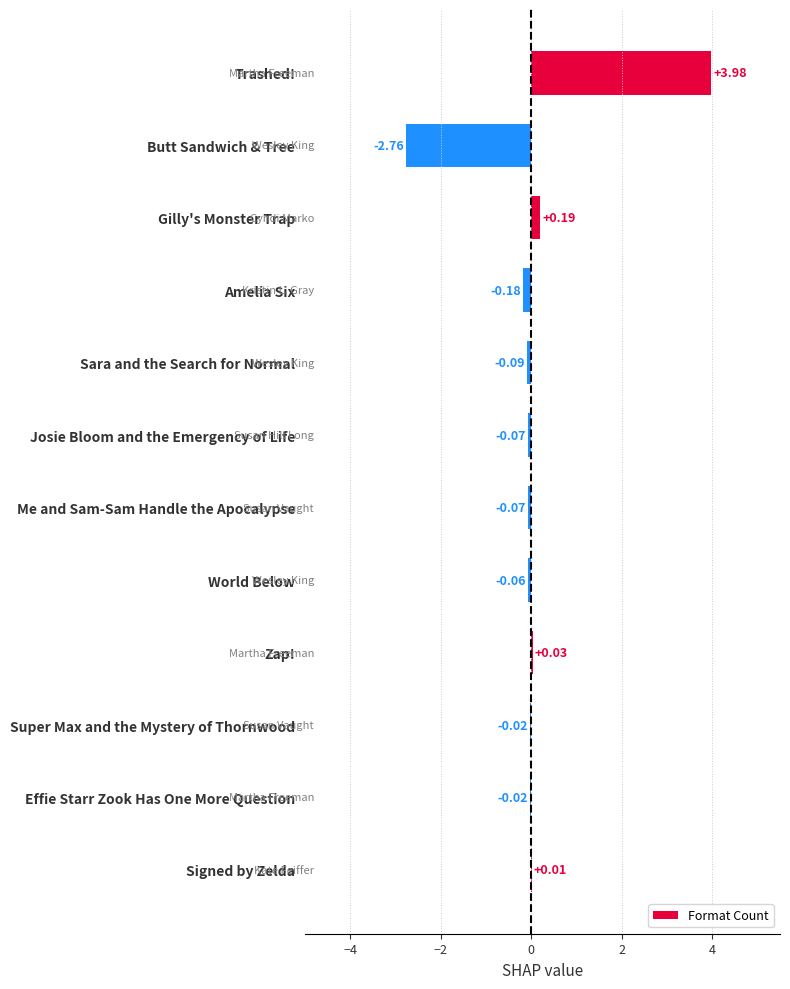

Which category has the highest value across all series?

Trashed!